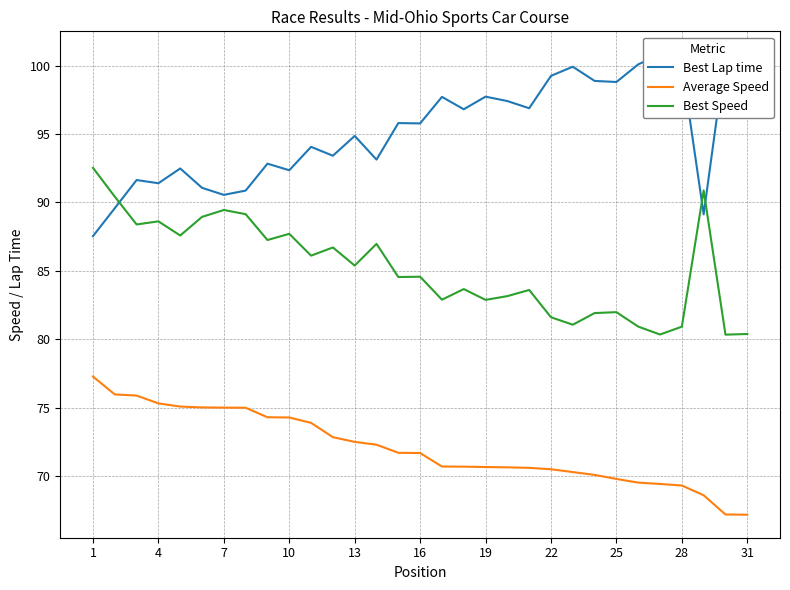

What is the minimum value for Best Speed?

80.3